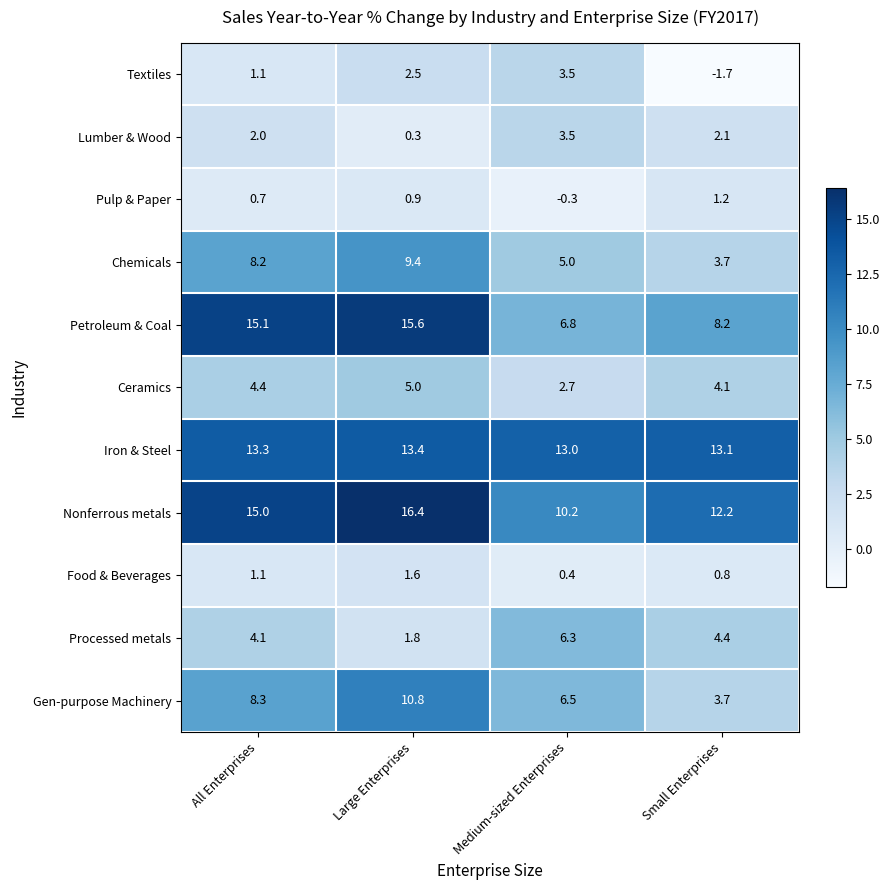

Which series changed the most between All Enterprises and Medium-sized Enterprises?

Petroleum & Coal